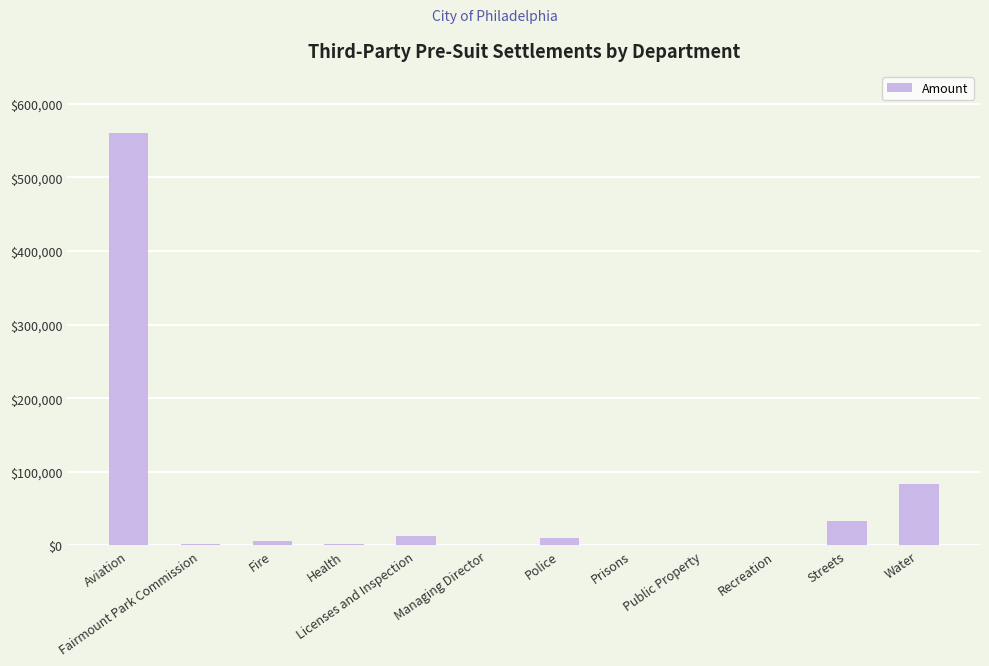

Which has a higher value, Streets or Prisons?

Streets